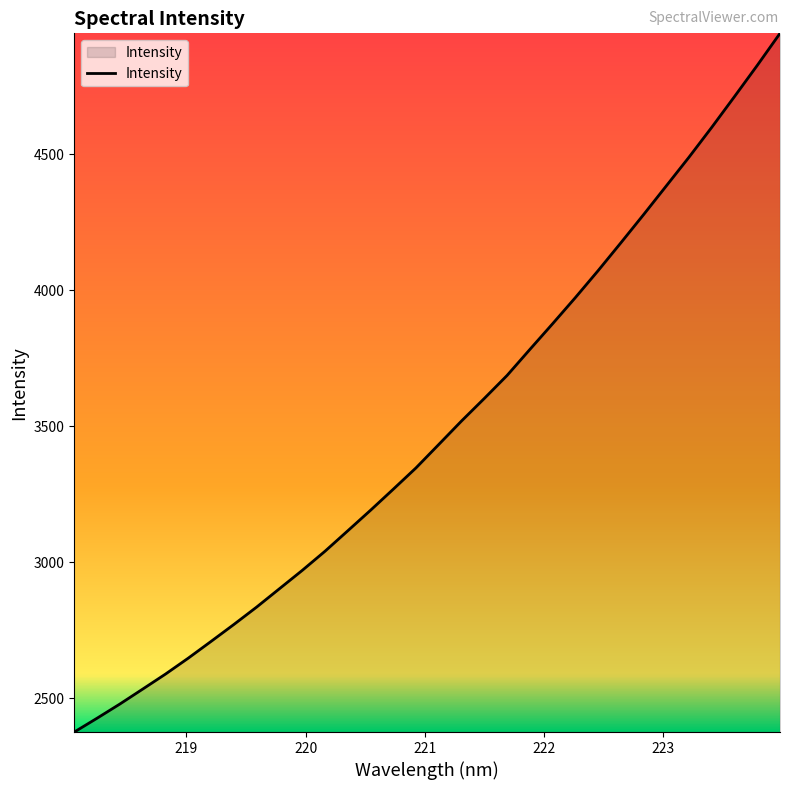

What is the difference between the maximum and minimum values?

2569.0